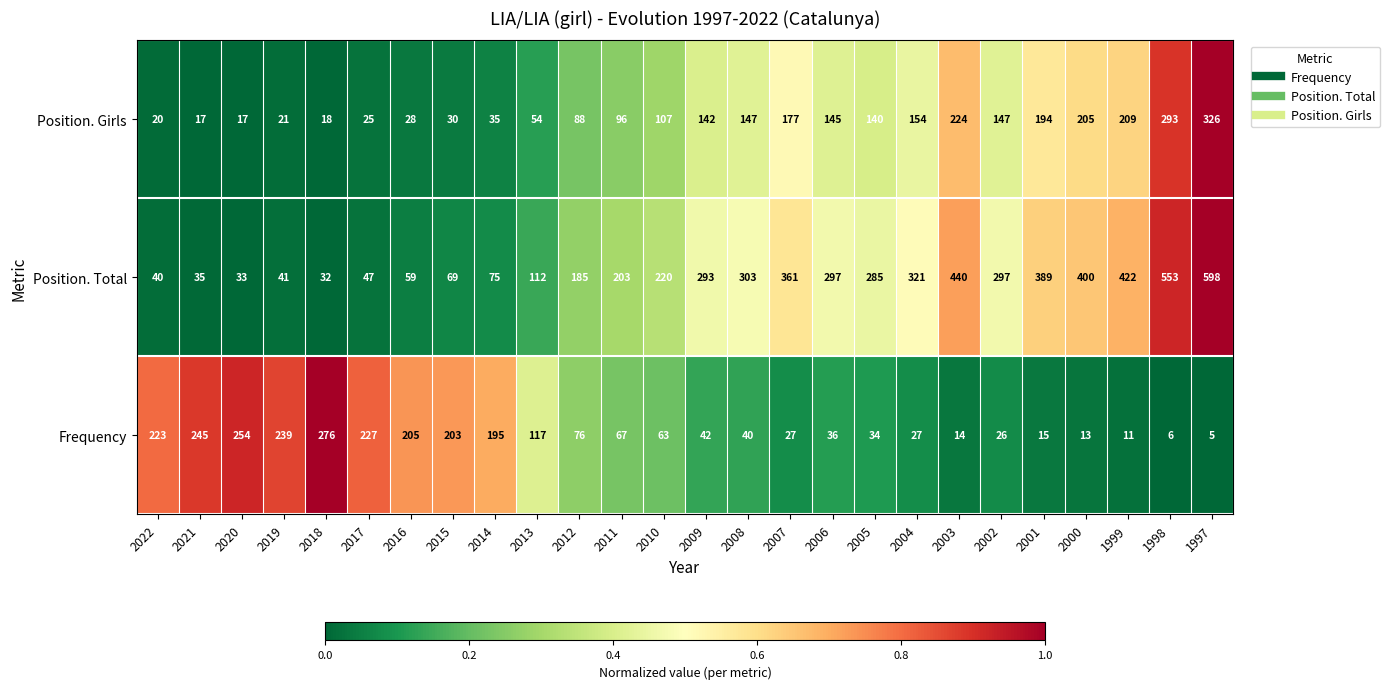

What is the maximum value for Position. Total?

598